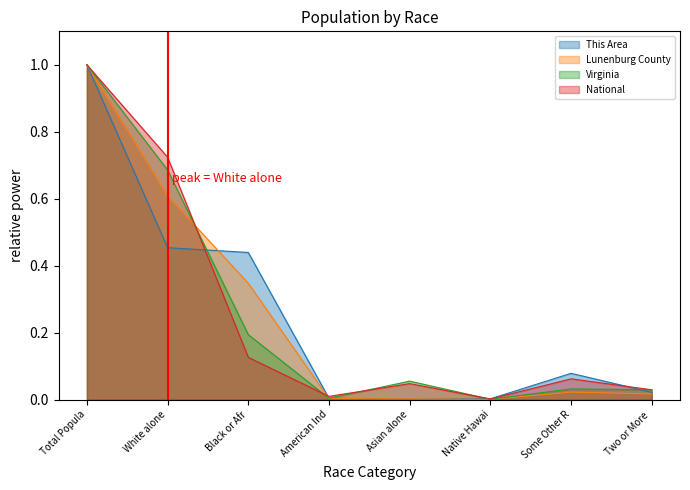

How many lines are shown in the chart?

4